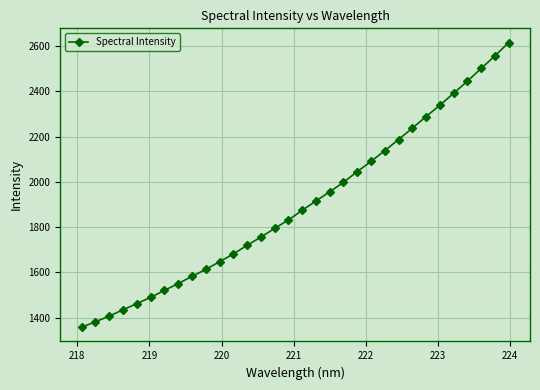

What is the average value?

1900.5